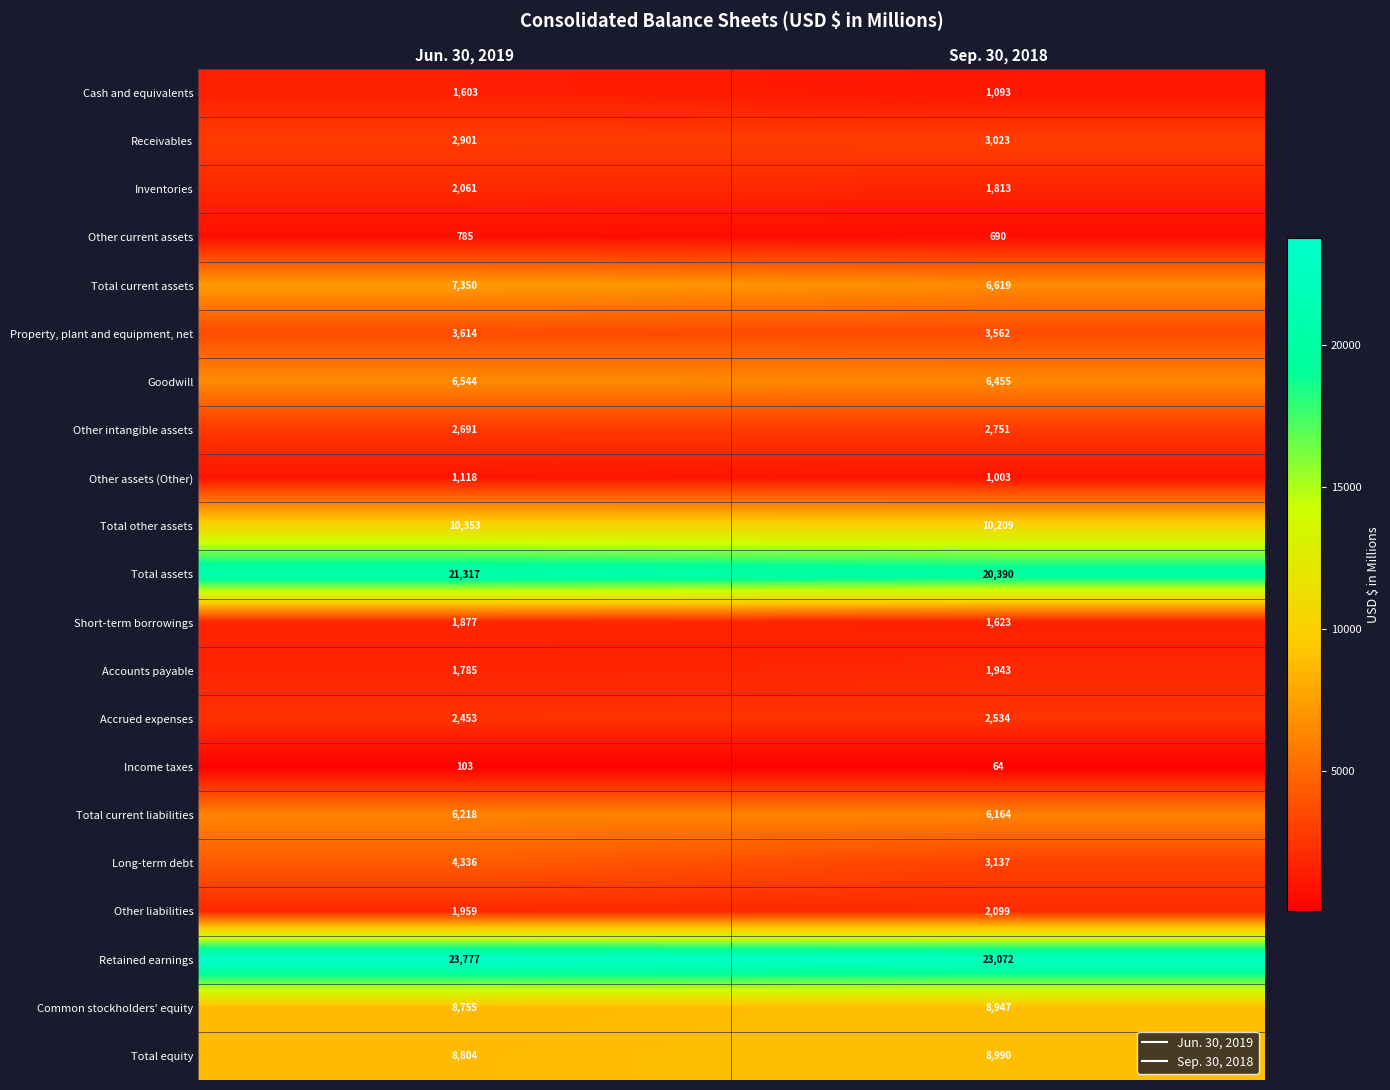

At which category is the sum across all series the highest?

Jun. 30, 2019